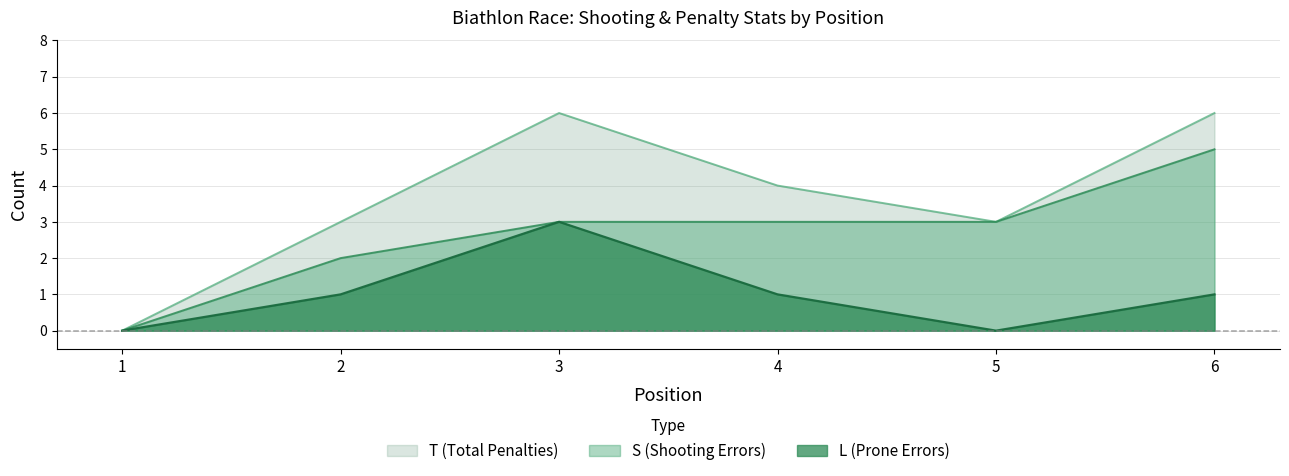

Which series has the largest total across all categories?

T (Total Penalties)